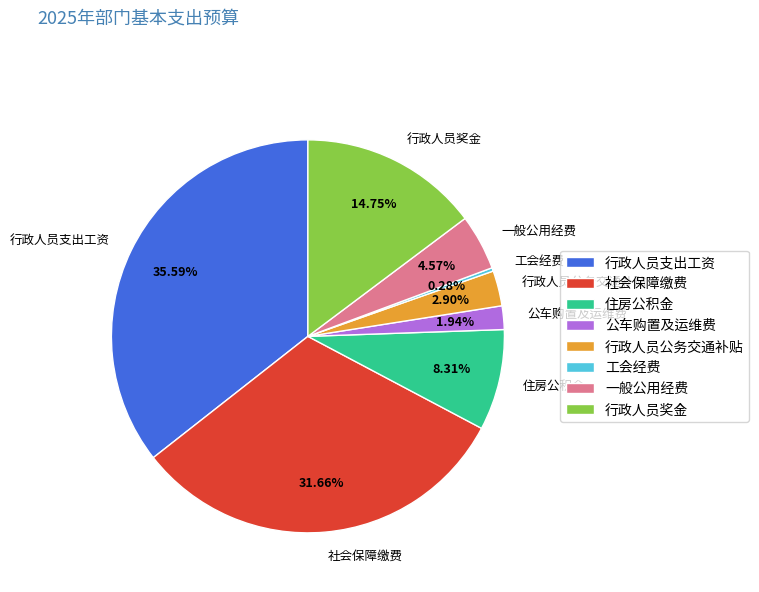

True or false: 工会经费 accounts for 0% of the total.

True